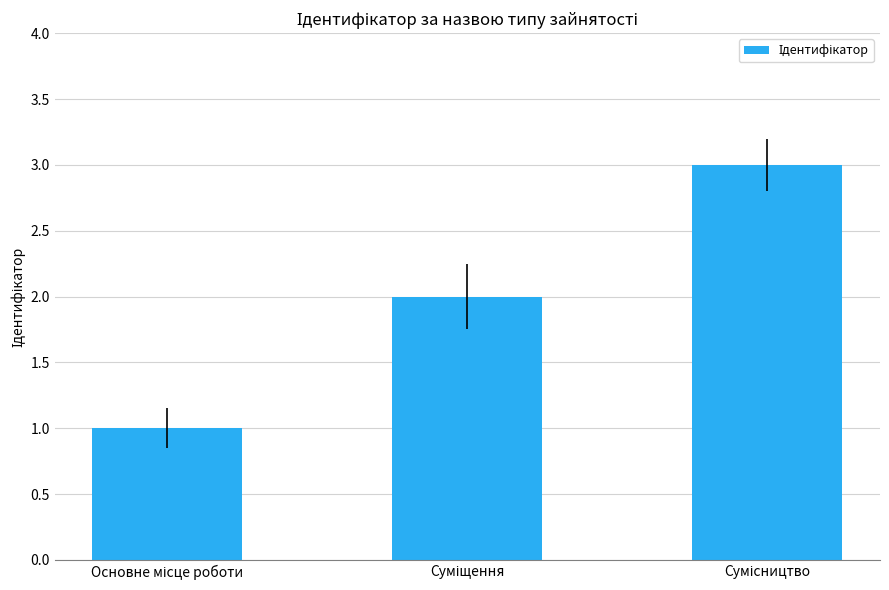

What is the sum of all values?

6